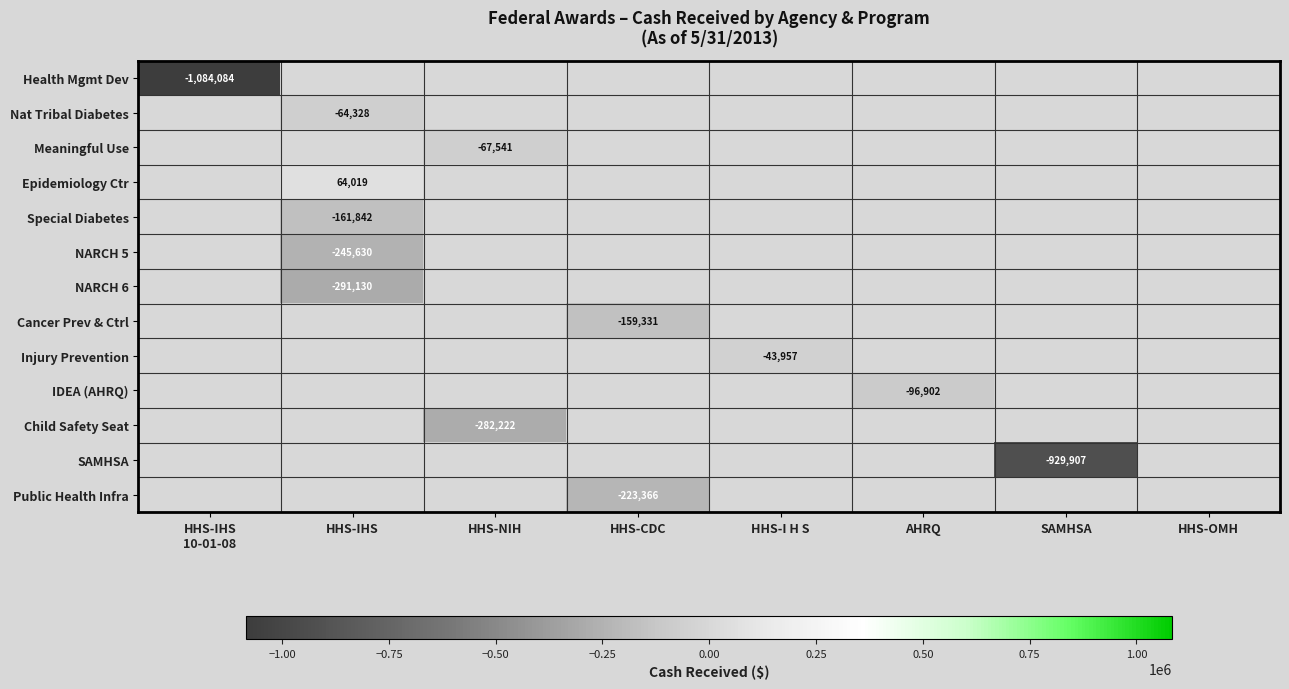

The value of NARCH 6 at HHS-IHS is -64060. True or false?

False